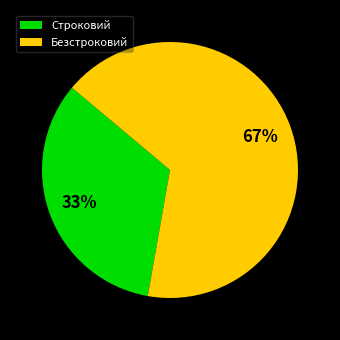

To the nearest percent, what percentage of the pie is Строковий?

33%